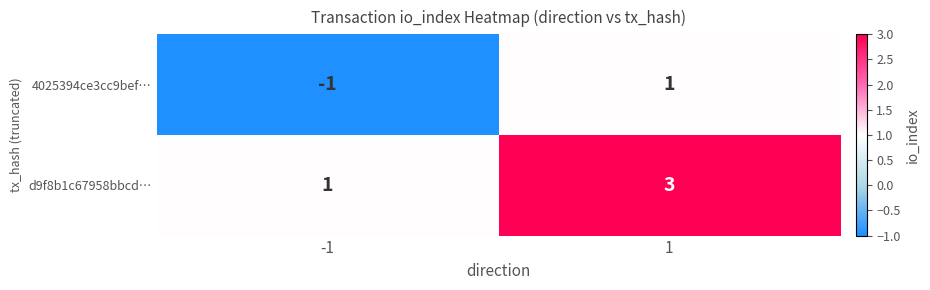

How many negative values does the 4025394ce3cc9bef… series have?

1